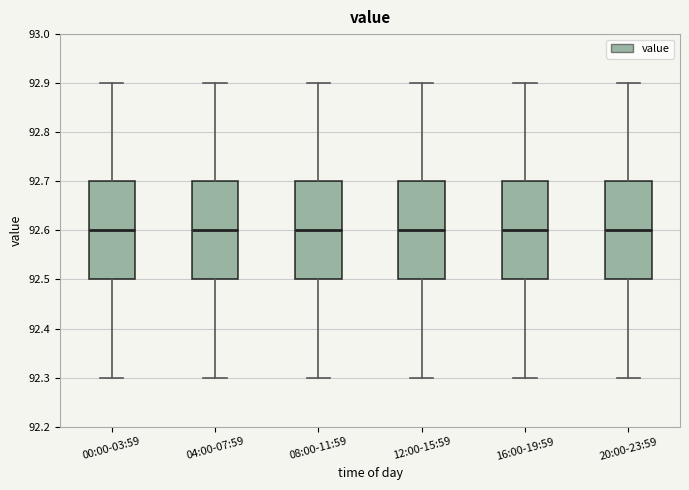

Reading left to right, transcribe this box plot: for each box, give where its median line is, the range the box spans, and where its two whiskers end, as read against the y-axis. The values are not printed on the chart, so give them approximately, as read against the axis.

00:00-03:59: median 92.6, box 92.5 to 92.7, whiskers 92.3 to 92.9
04:00-07:59: median 92.6, box 92.5 to 92.7, whiskers 92.3 to 92.9
08:00-11:59: median 92.6, box 92.5 to 92.7, whiskers 92.3 to 92.9
12:00-15:59: median 92.6, box 92.5 to 92.7, whiskers 92.3 to 92.9
16:00-19:59: median 92.6, box 92.5 to 92.7, whiskers 92.3 to 92.9
20:00-23:59: median 92.6, box 92.5 to 92.7, whiskers 92.3 to 92.9